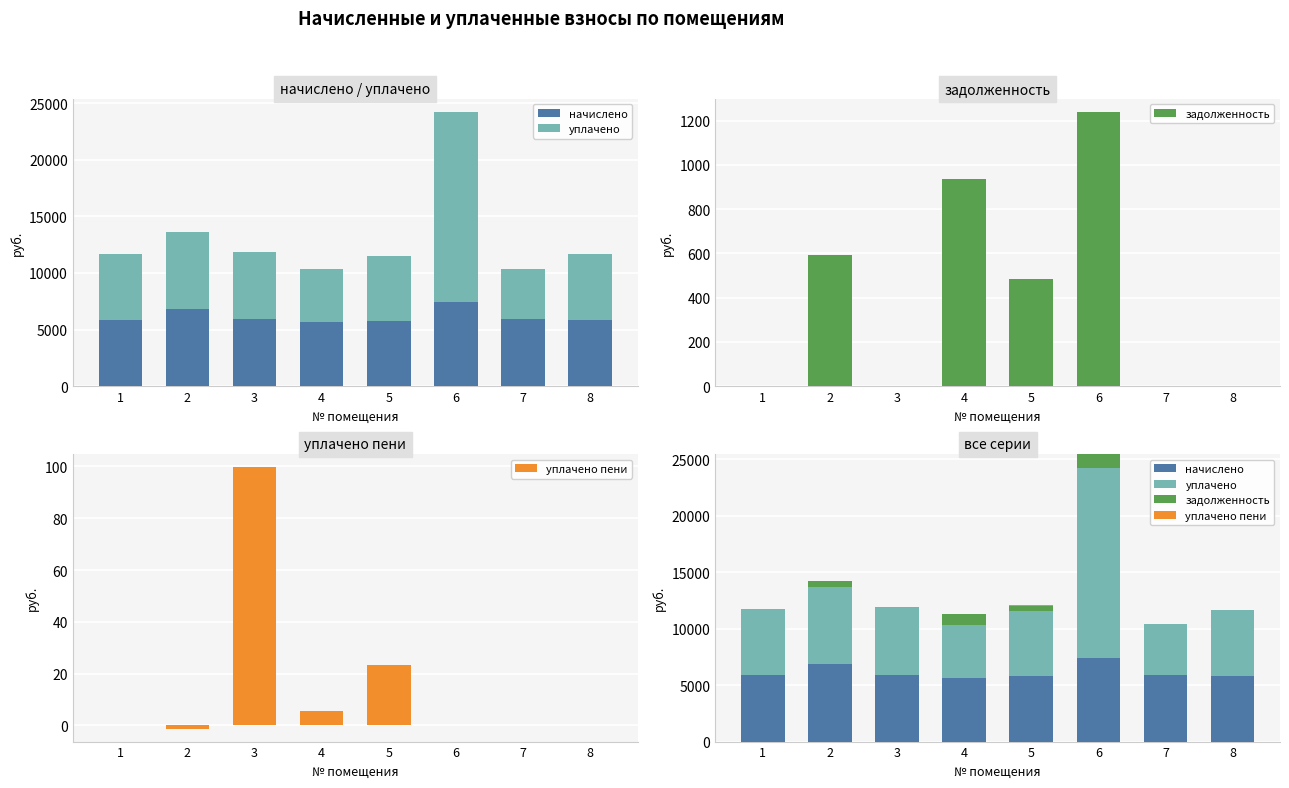

What is the value of the уплачено bar at the 1st from the left?

5852.2